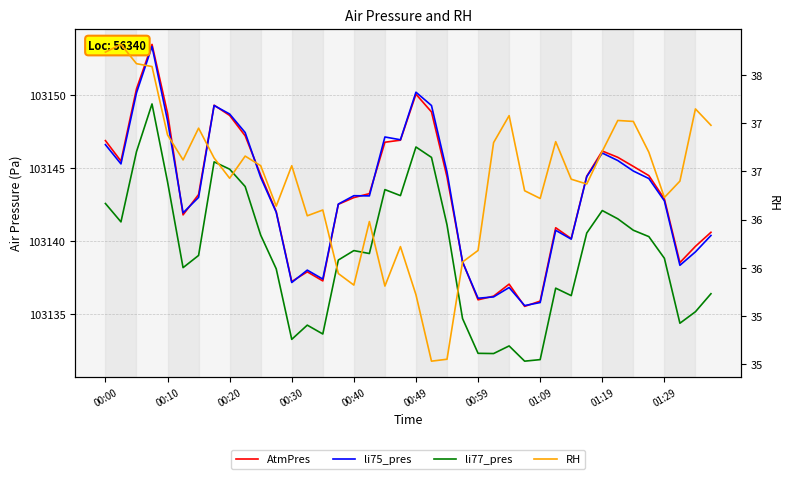

How many interior local valleys does the AtmPres series have?

8